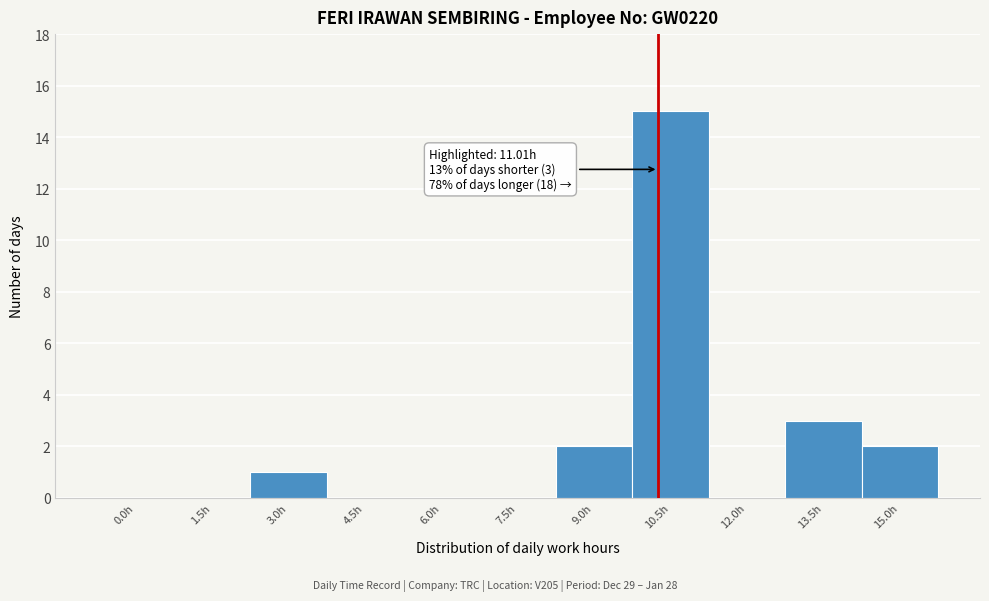

Reading left to right, list all the values displayed in this chart.

0.0h=0	1.5h=0	3.0h=1	4.5h=0	6.0h=0	7.5h=0	9.0h=2	10.5h=15	12.0h=0	13.5h=3	15.0h=2